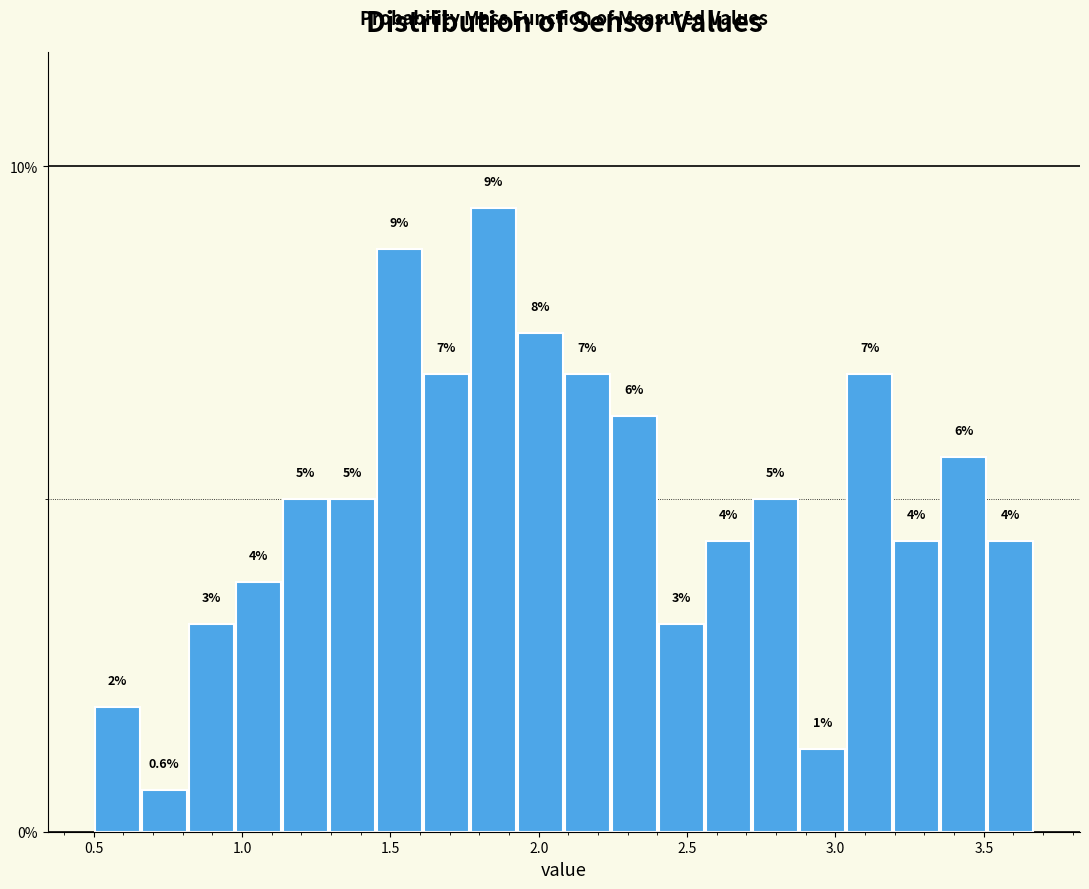

Around what value on the x-axis is the tallest bar? Give the approximate position of its centre, as read against the axis.

1.85